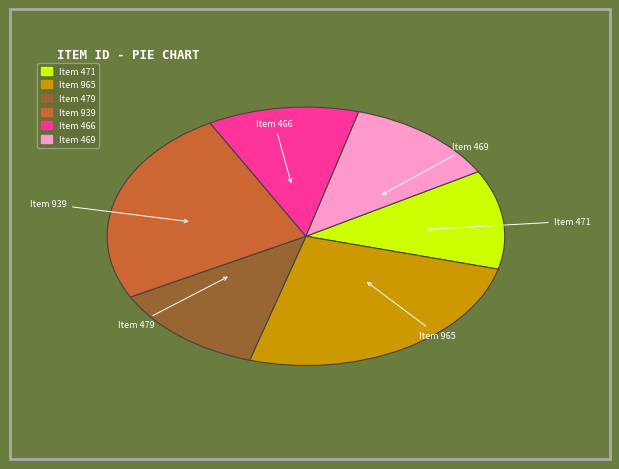

Is Item 469 the majority of the pie?

No